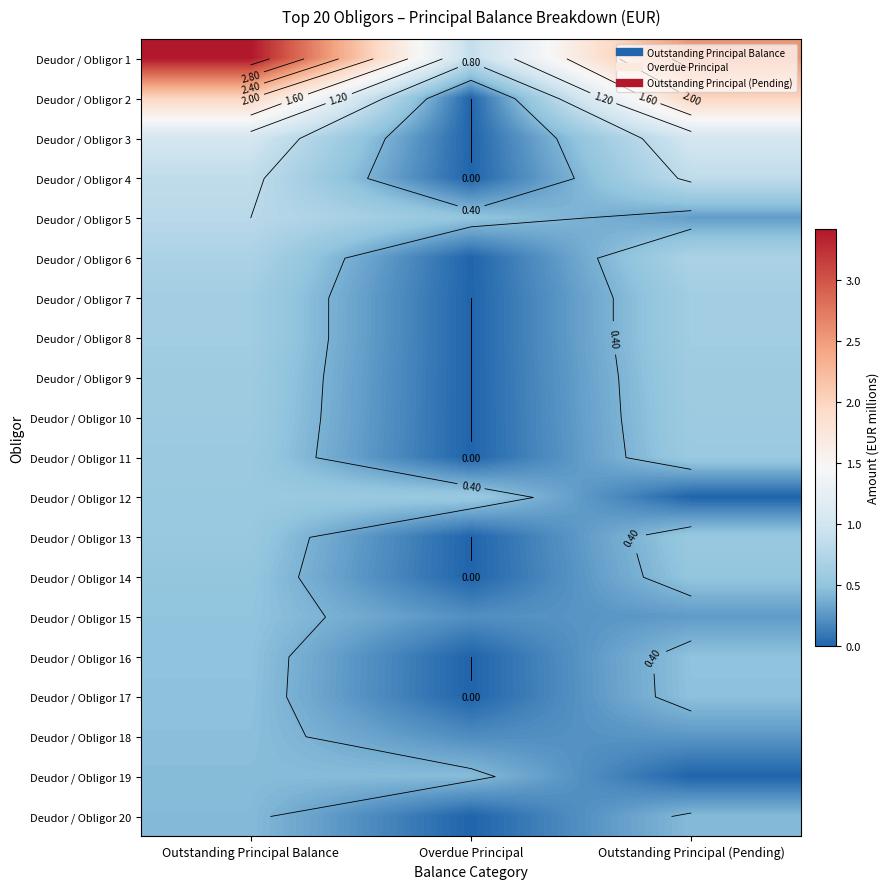

What is the maximum value for Deudor / Obligor 12?

0.6